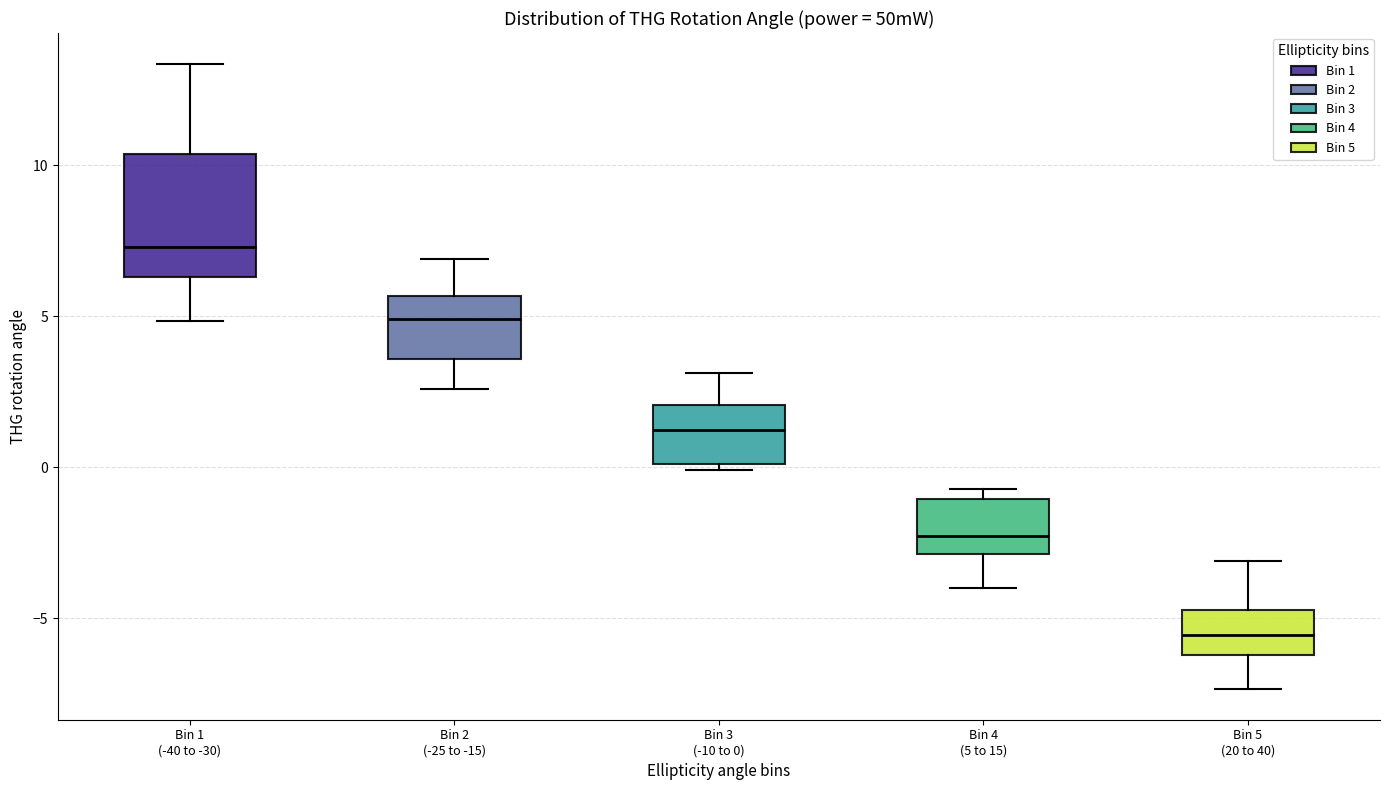

Which box has the highest median line?

Bin 1 (-40 to -30)